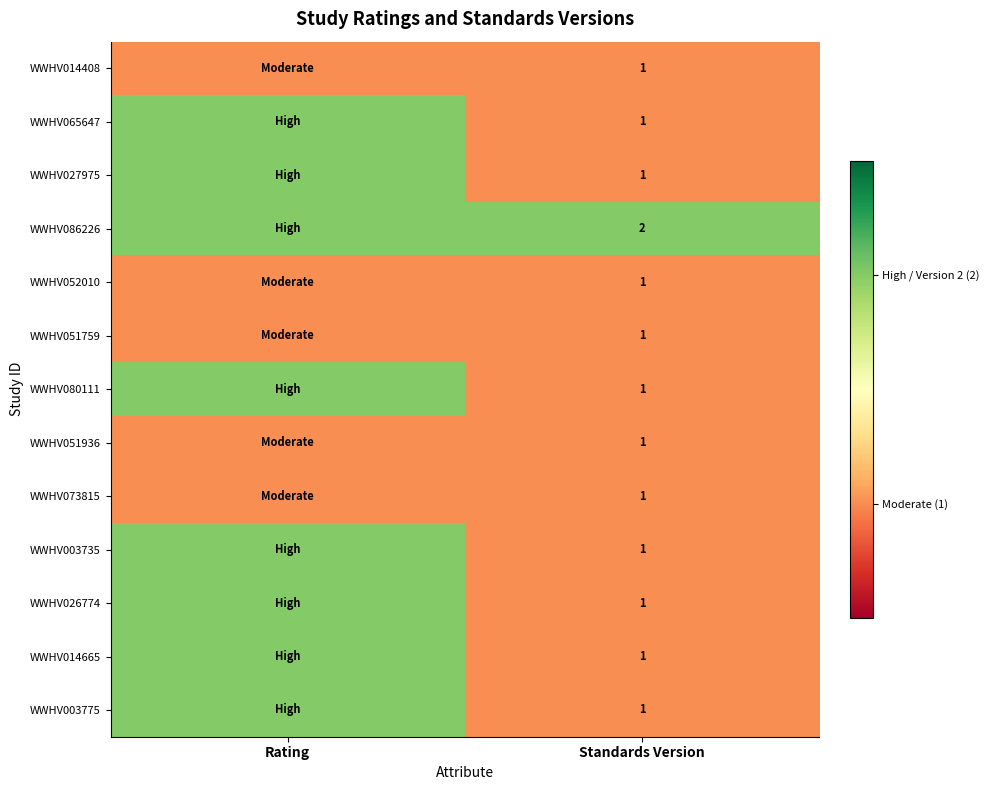

What is the total value across all series at Standards Version?

14